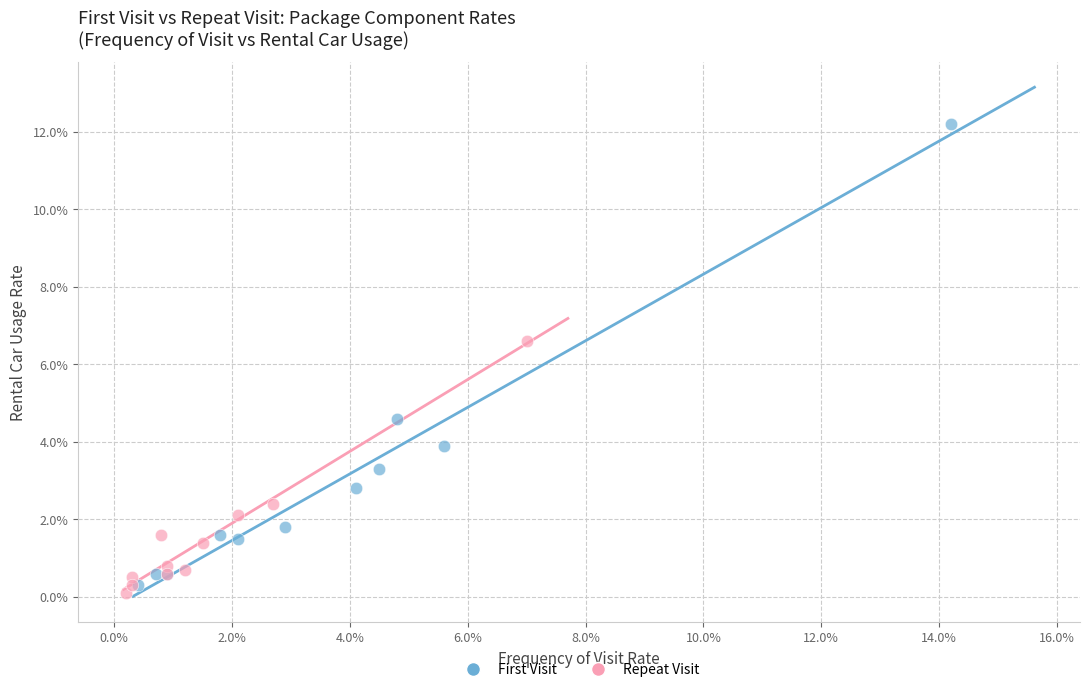

Which series reaches the maximum Y coordinate?

First Visit